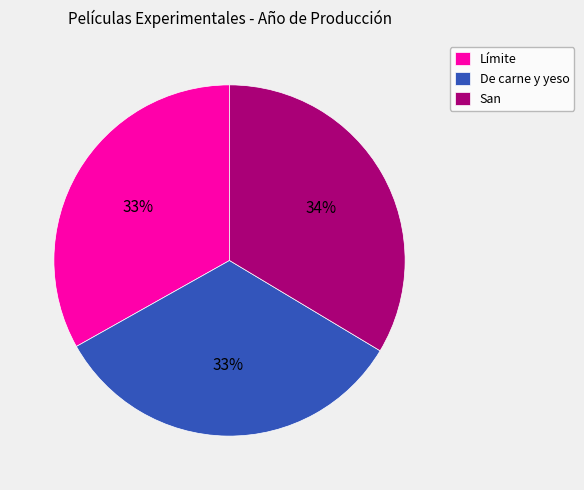

To the nearest percent, what percentage of the pie is De carne y yeso?

33%